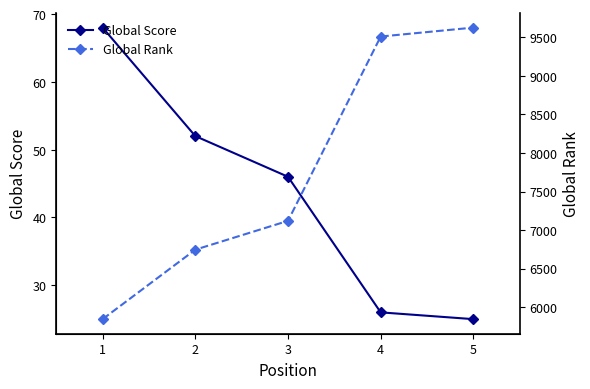

How many data points in Global Score are less than 46?

2